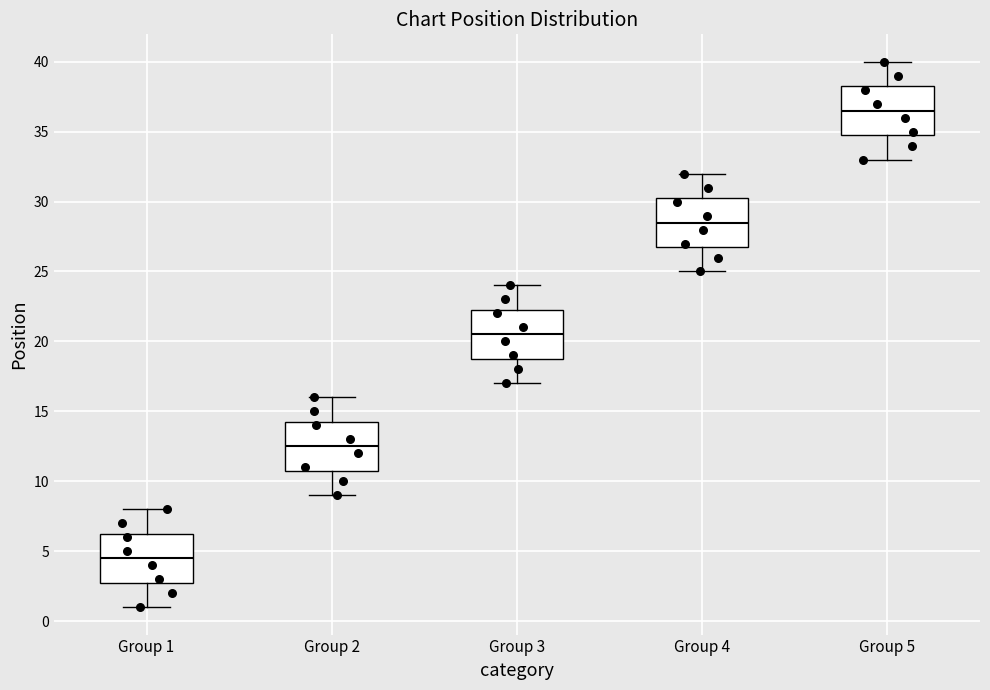

Which box's median line is the highest?

Group 5